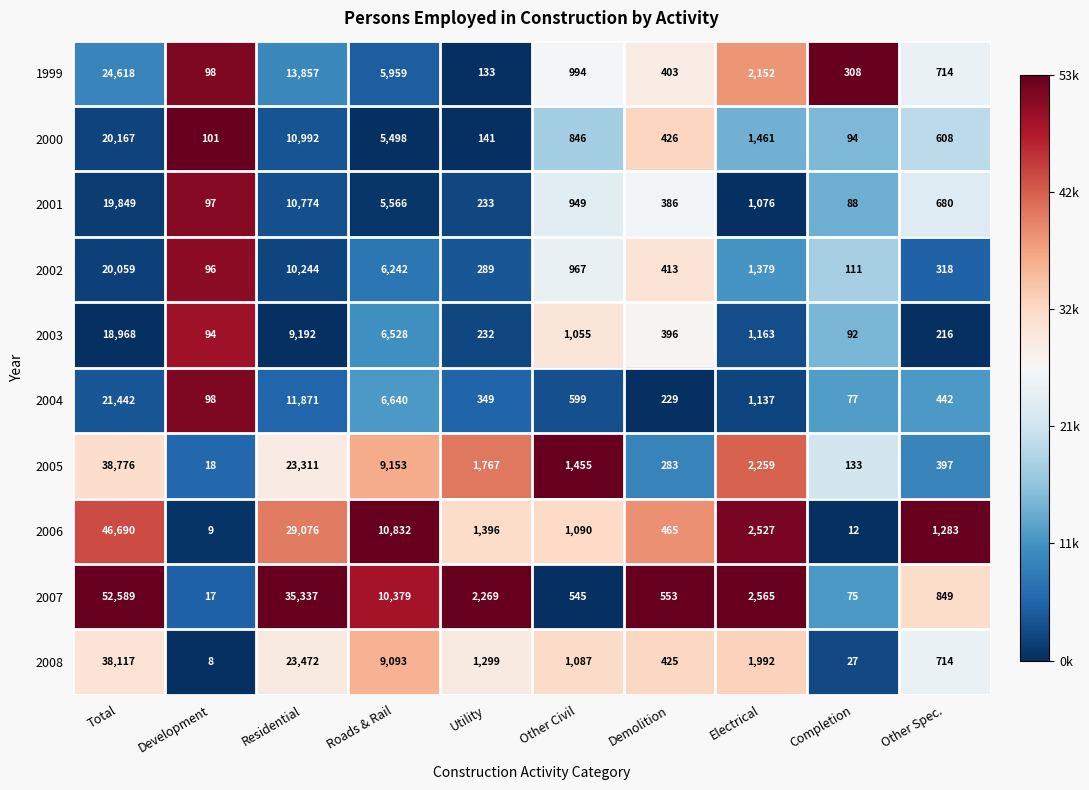

What is the difference between the second highest and minimum values in the 2000 series?

10898